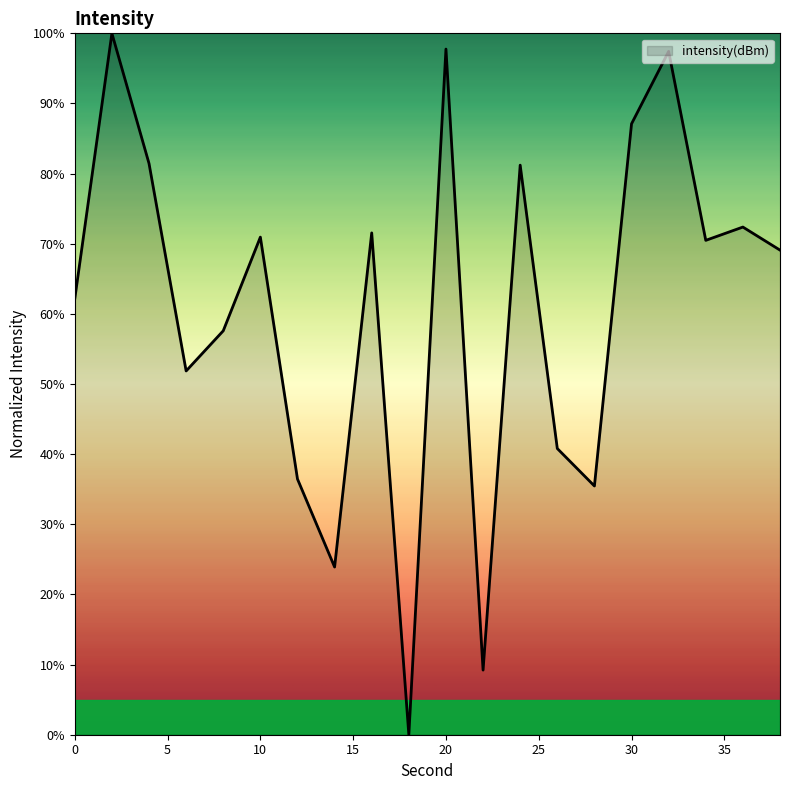

List the labels in order of value, largest first.

2, 20, 32, 30, 4, 24, 36, 16, 10, 34, 38, 0, 8, 6, 26, 12, 28, 14, 22, 18